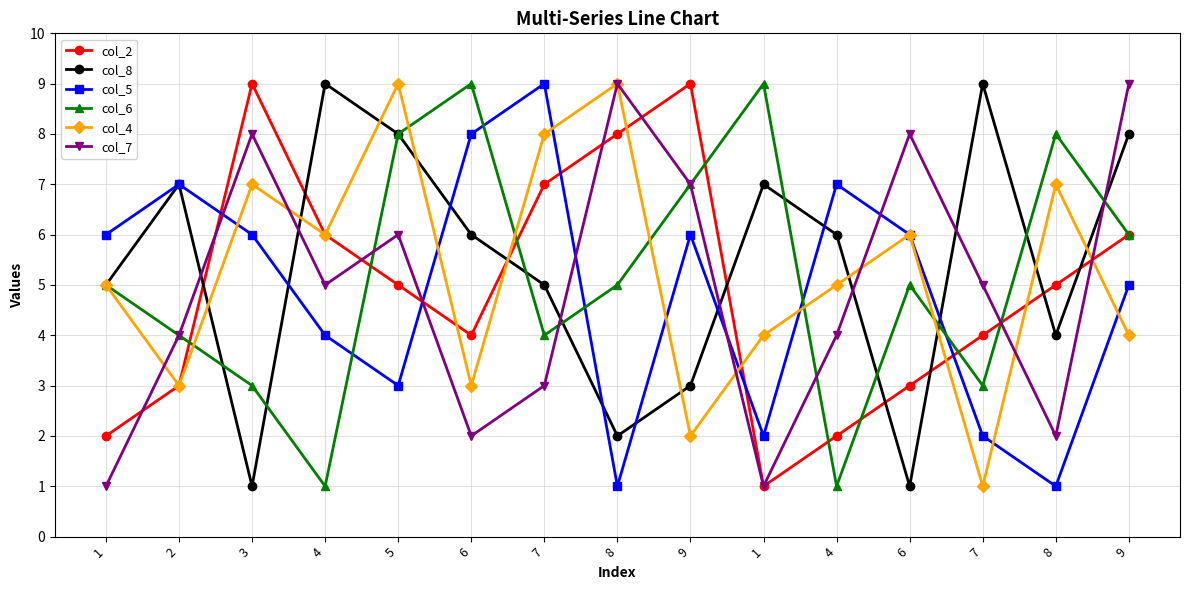

What is the label of the 12th point from the right?

4